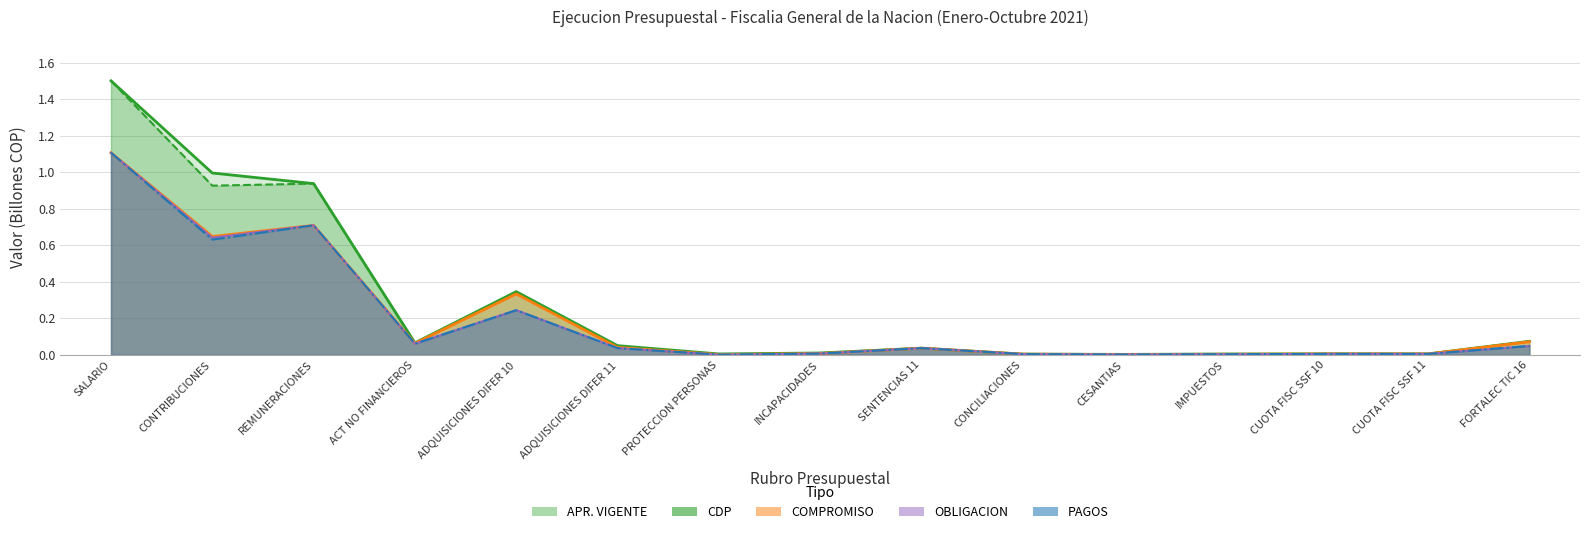

True or false: OBLIGACION has more than 2 interior local peaks.

True